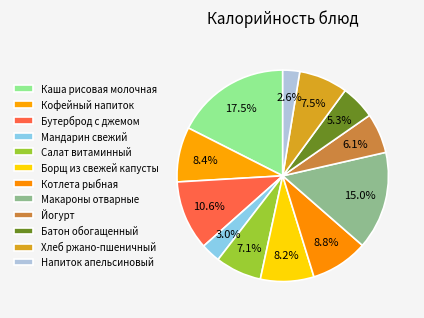

Is there any slice that represents more than half of the pie?

No